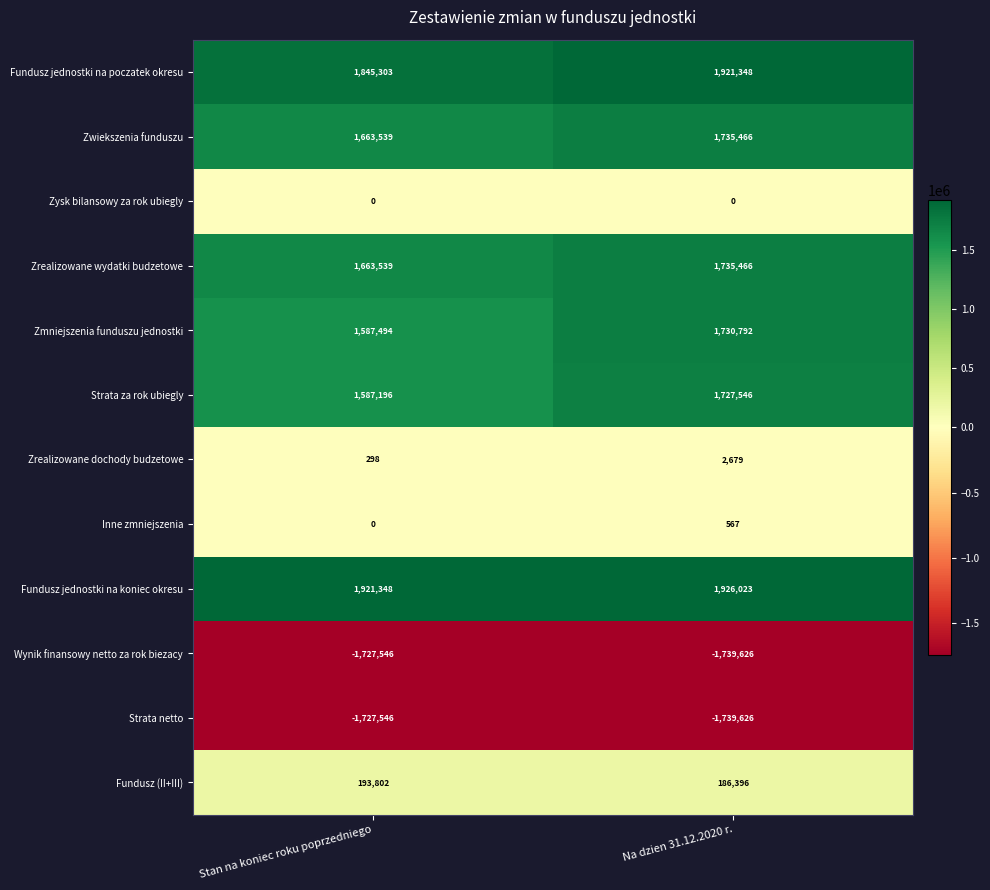

Which series changed the most between Stan na koniec roku poprzedniego and Na dzien 31.12.2020 r.?

Zmniejszenia funduszu jednostki